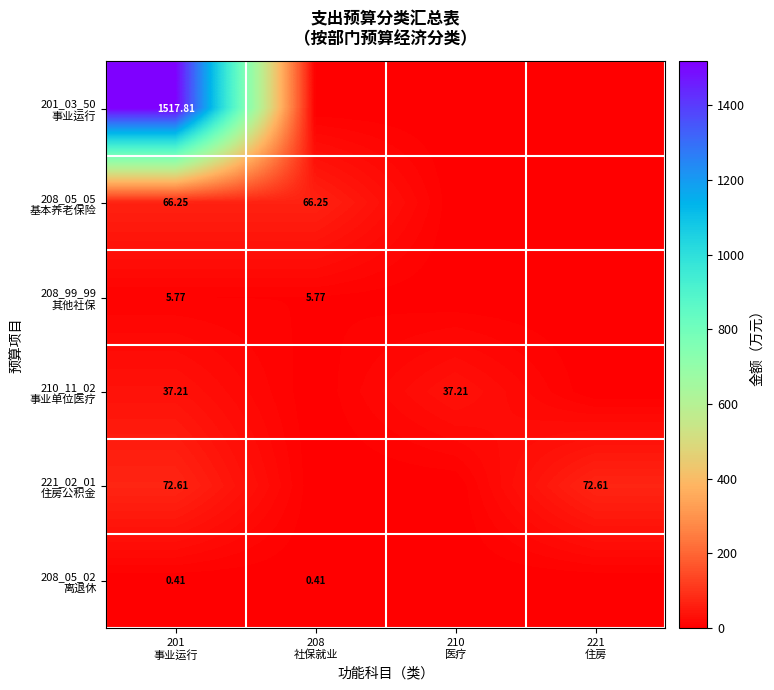

How many values in the 210_11_02 事业单位医疗 series are below 37?

2